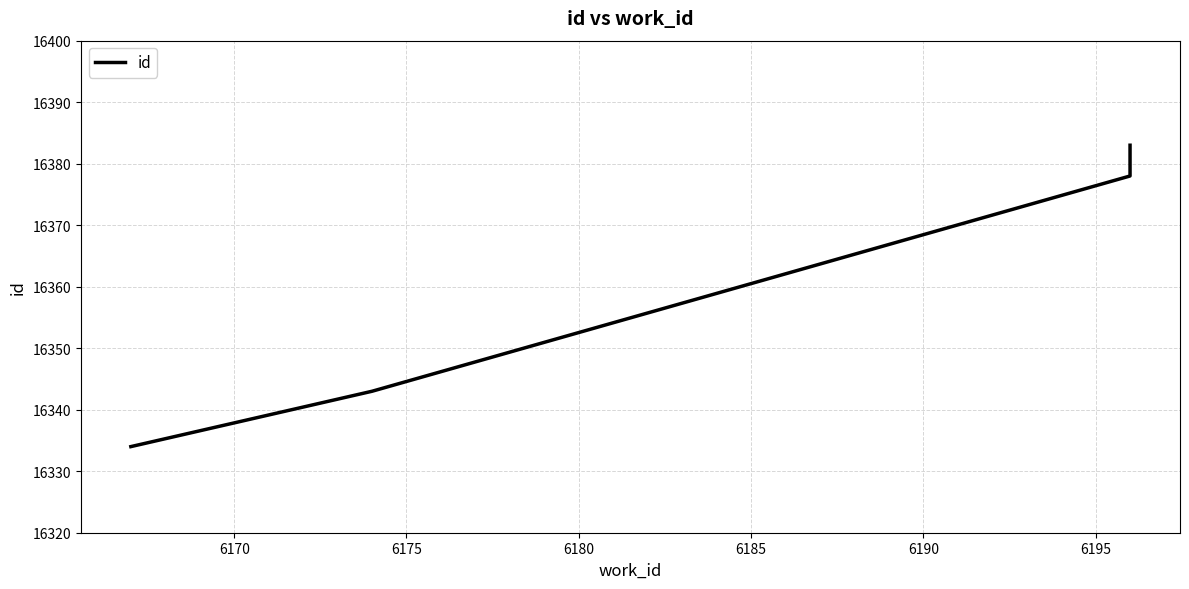

How many data points does each series have?

5